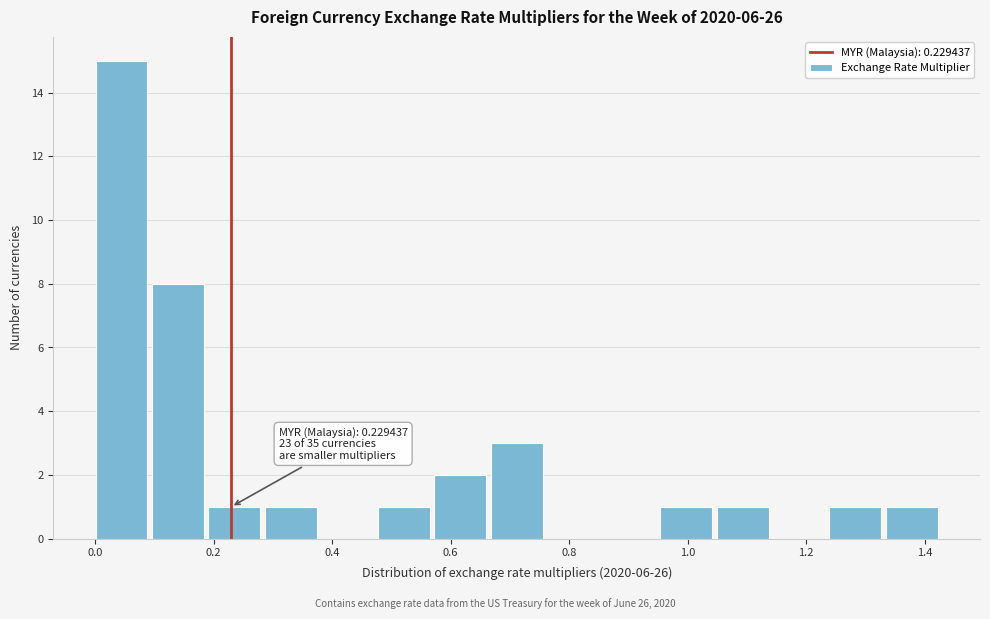

Which range on the x-axis has the tallest bar?

0.00 to 0.10